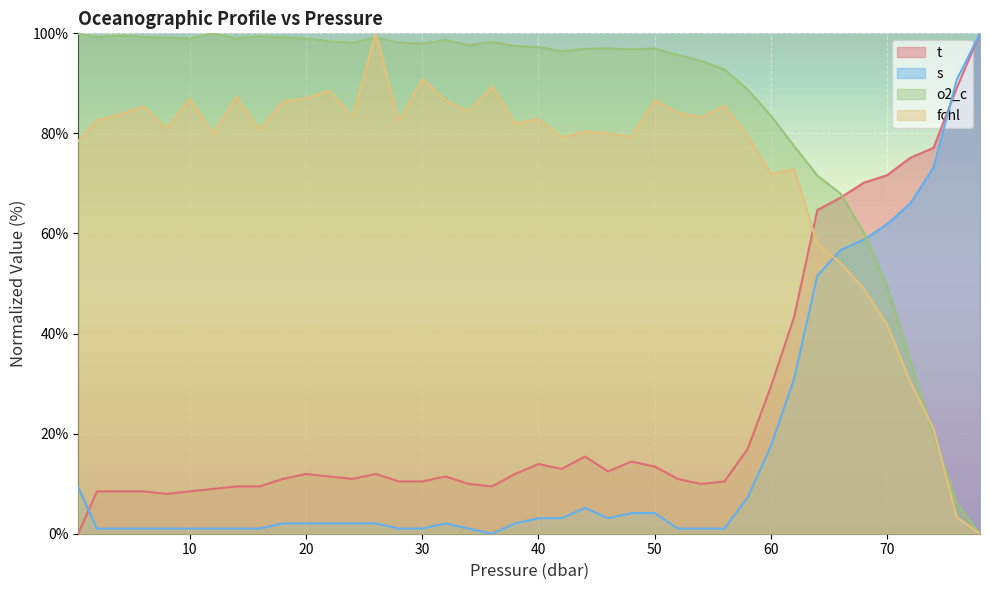

Which series has the largest total across all categories?

o2_c